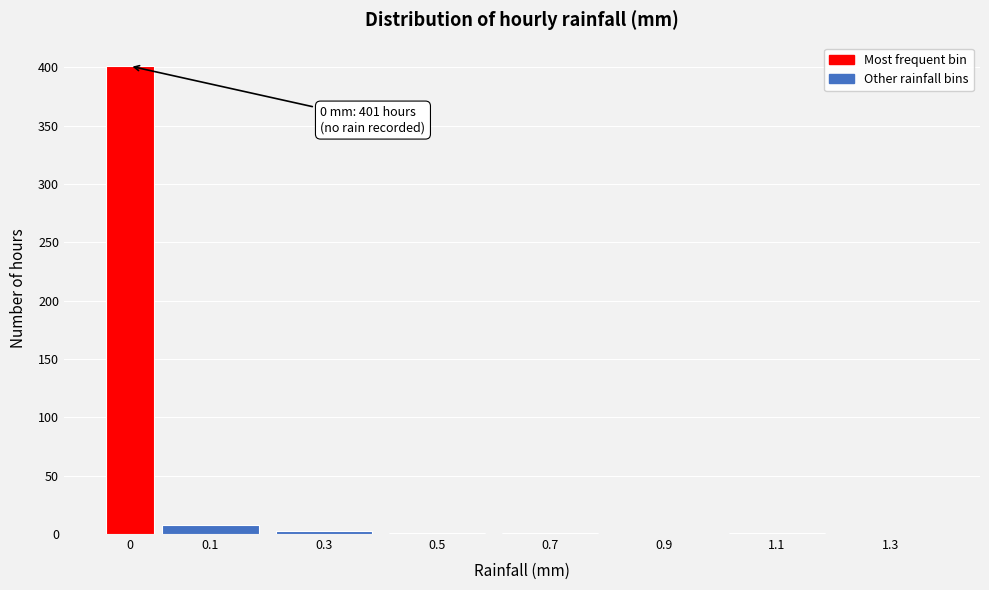

True or false: the data shows 401 at 0.

True